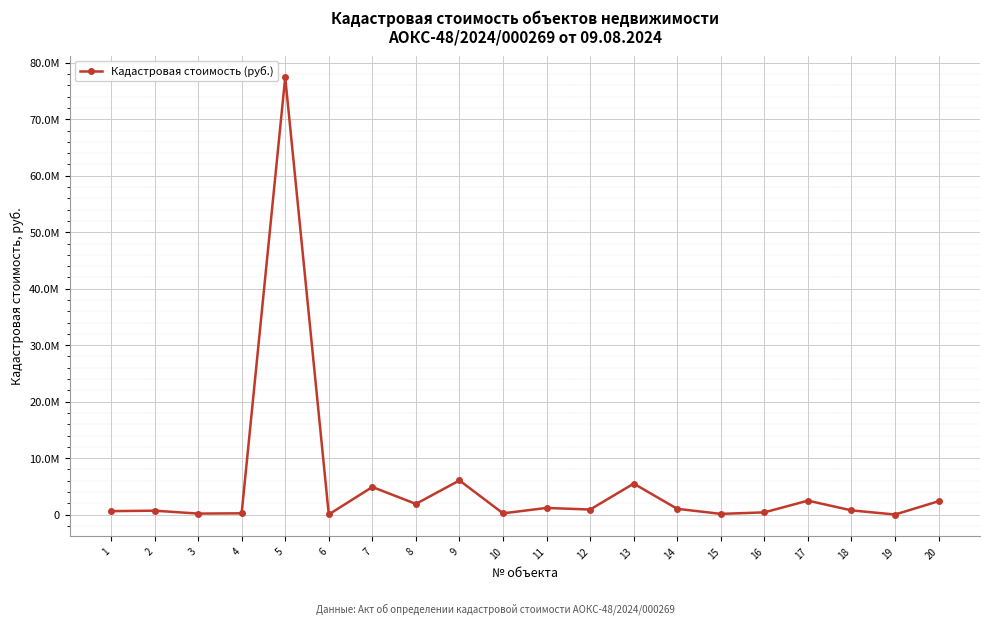

Does the chart have visible grid lines?

Yes